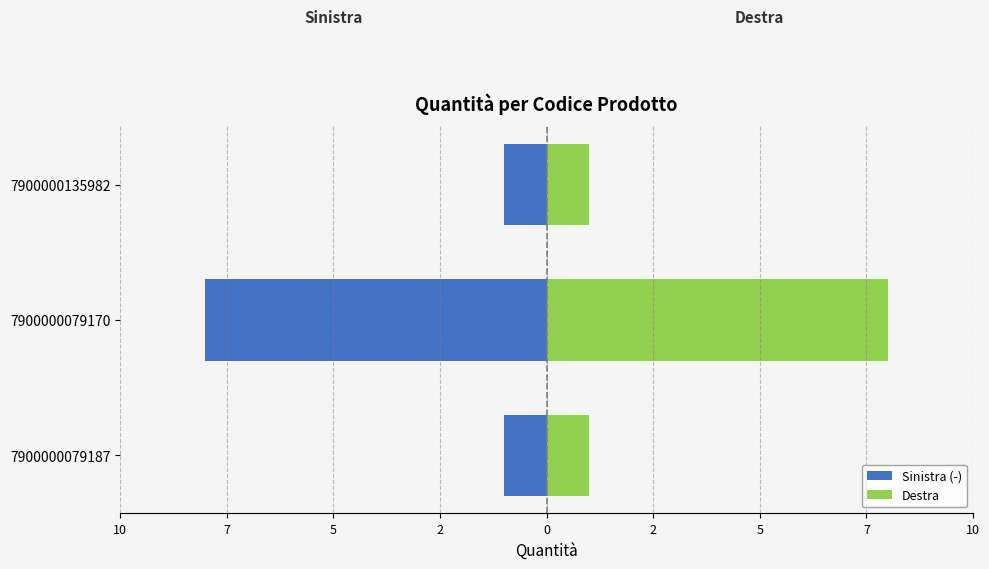

Rank the series by their maximum value, from lowest to highest.

Sinistra (-), Destra